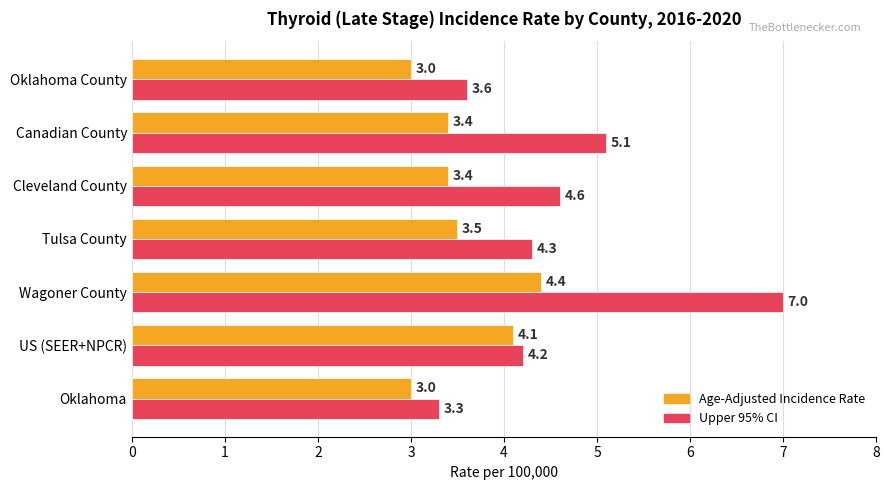

Read the Age-Adjusted Incidence Rate value at Wagoner County.

4.4